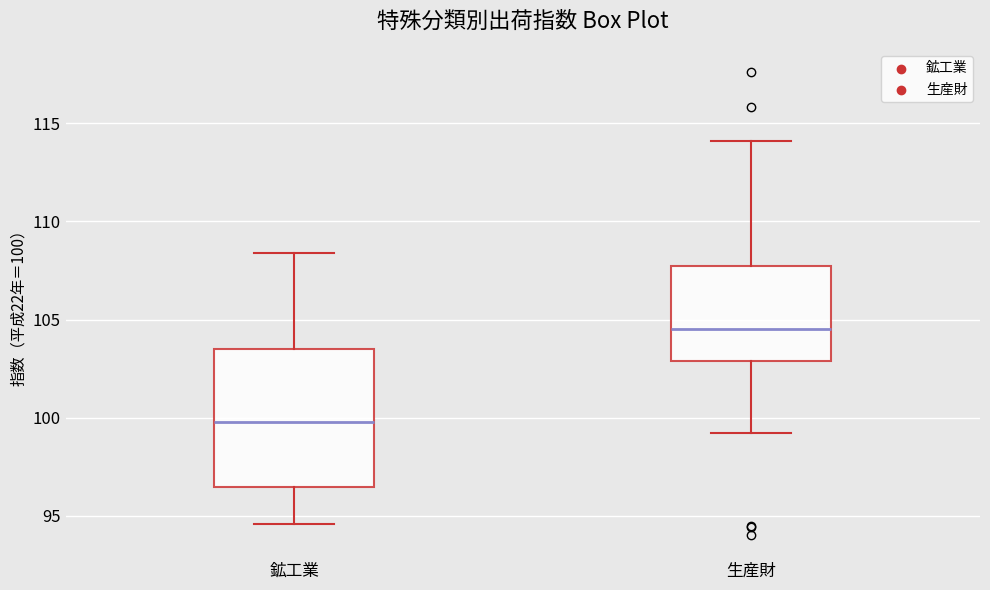

Where does the upper whisker of the box for 生産財 end on the y-axis? The values are not printed on the chart, so give them approximately, as read against the axis.

114.0